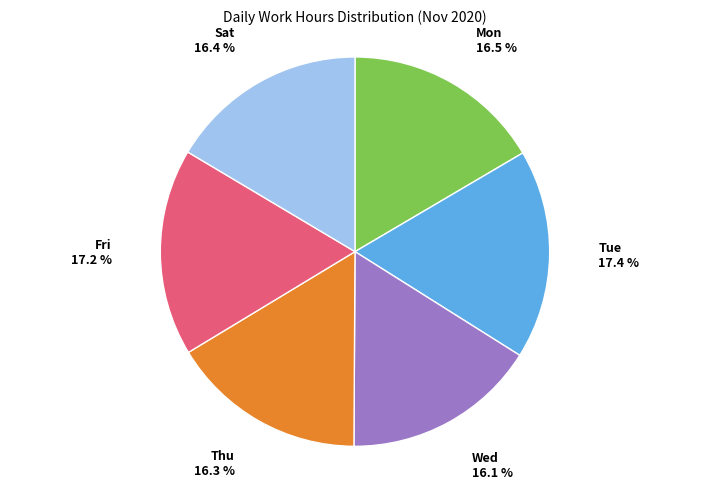

Does any single category account for the majority?

No